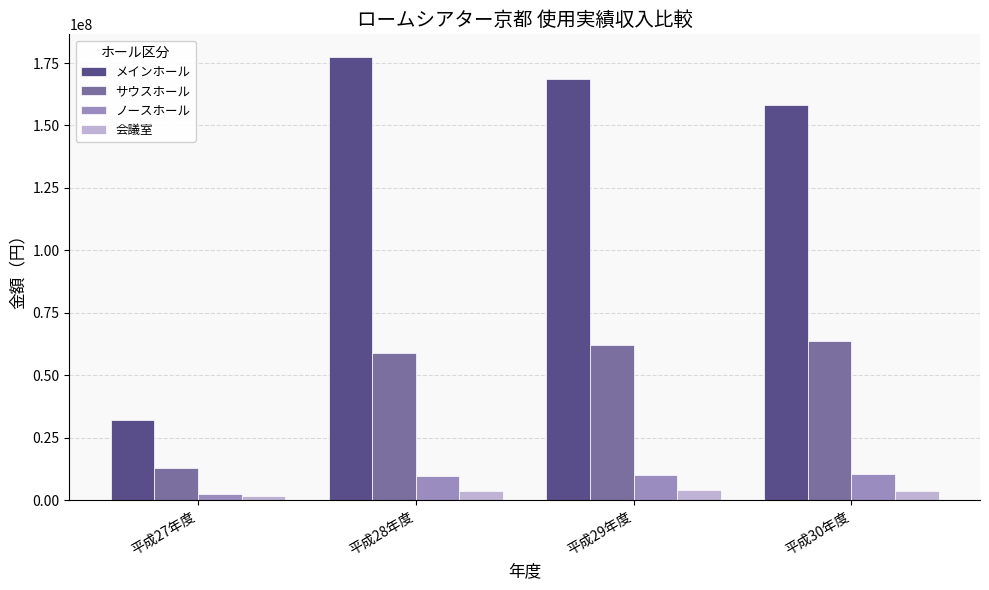

What is the sum of all ノースホール values?

32605930